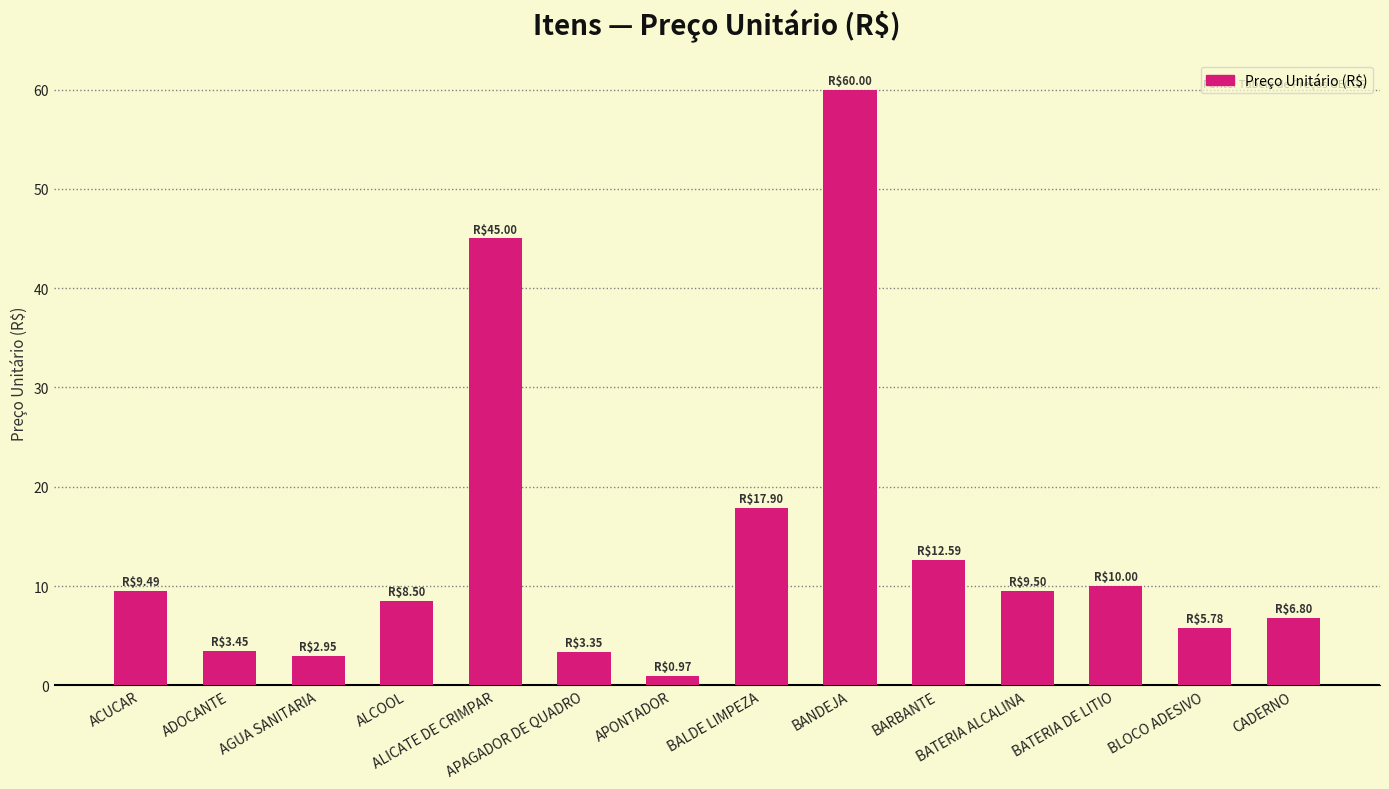

What is the difference between the second highest and minimum values?

44.0